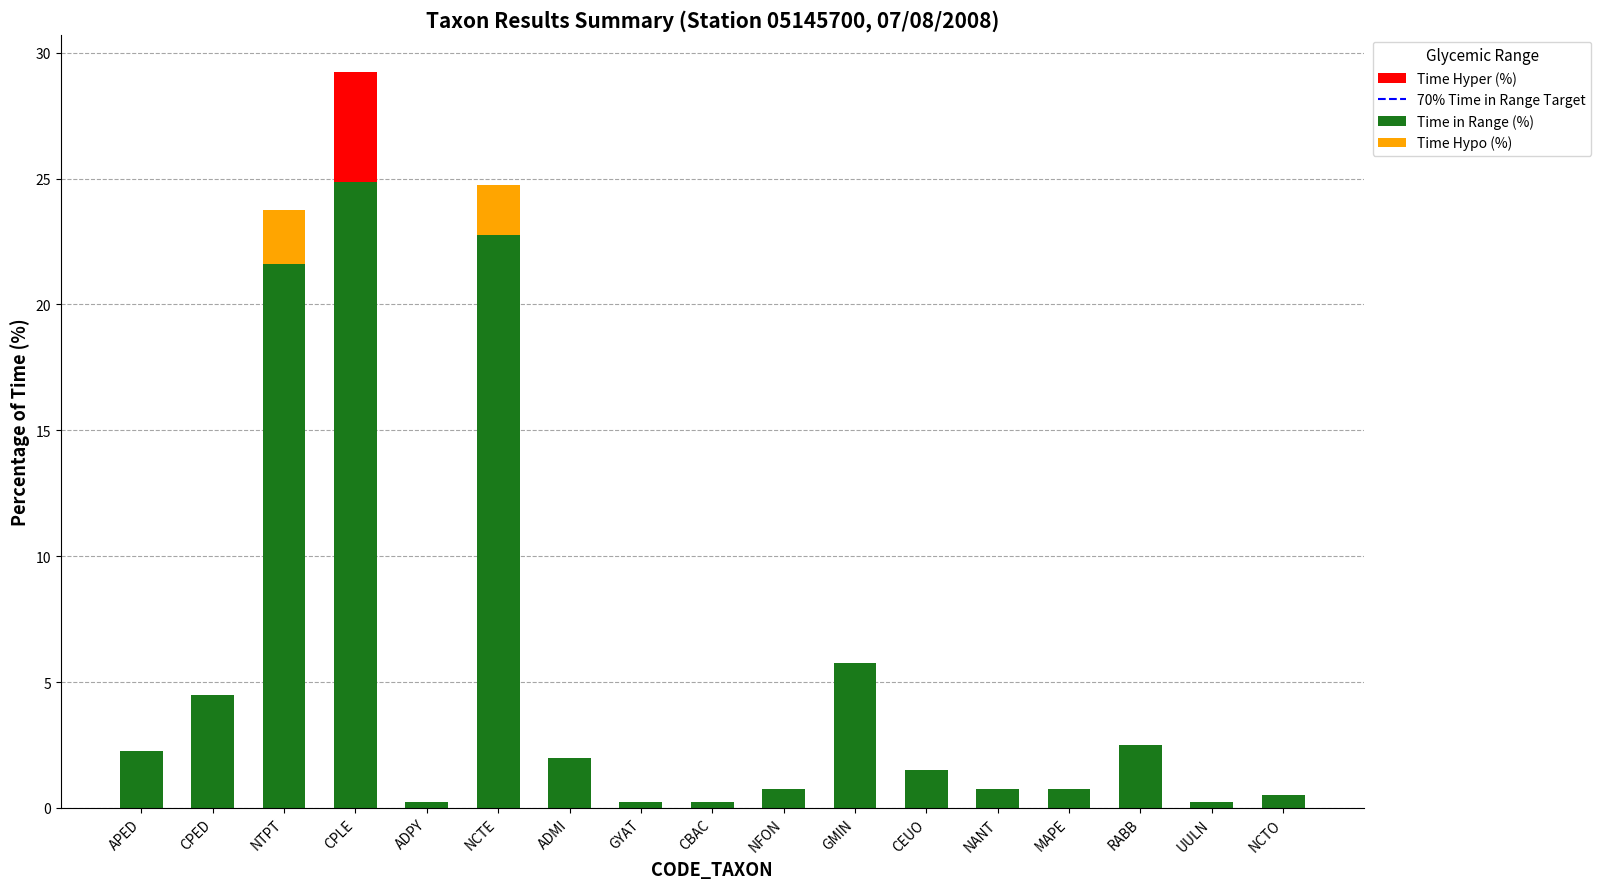

How many categories are shown in the chart?

17